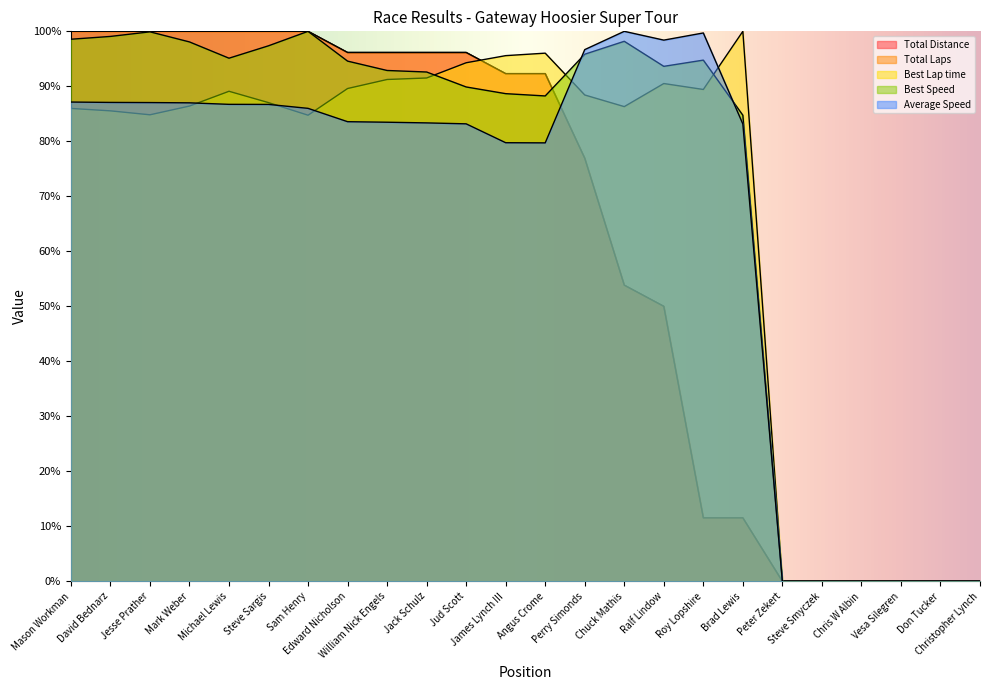

In Average Speed, how many points are higher than both neighbors (excluding endpoints)?

2